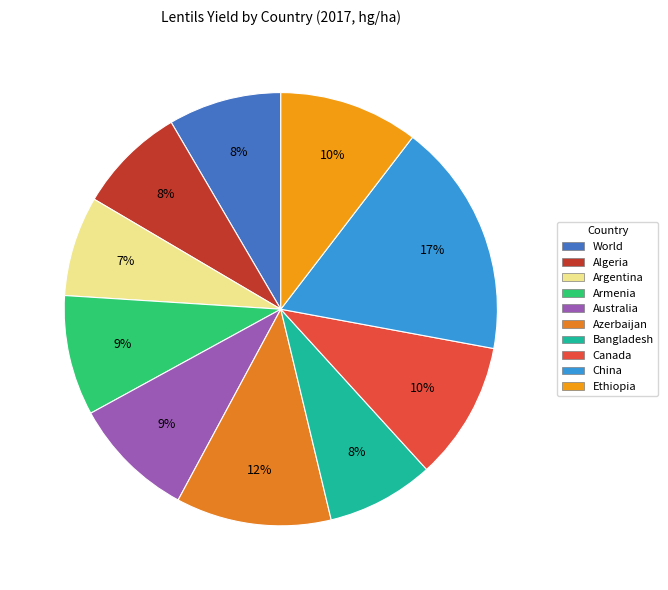

How many segments does this pie chart have?

10